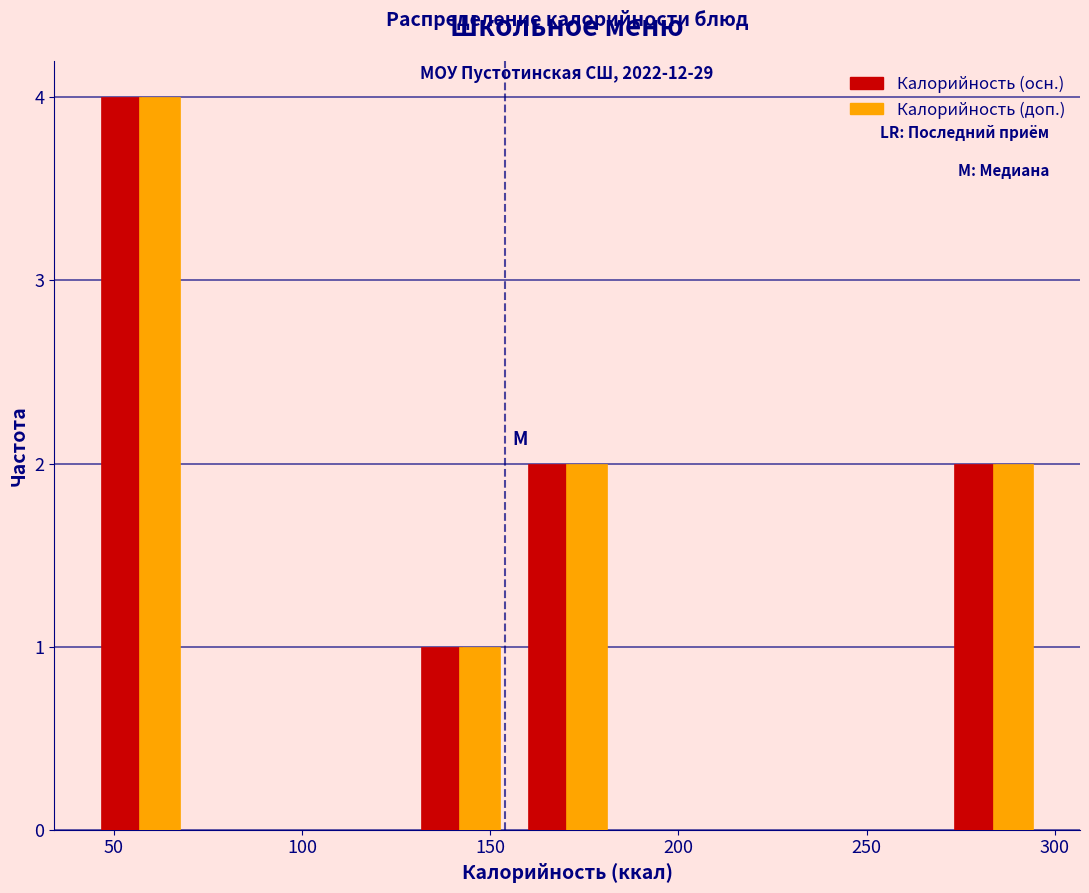

In the Калорийность (доп.) series, which range on the x-axis has the tallest bar?

45 to 70